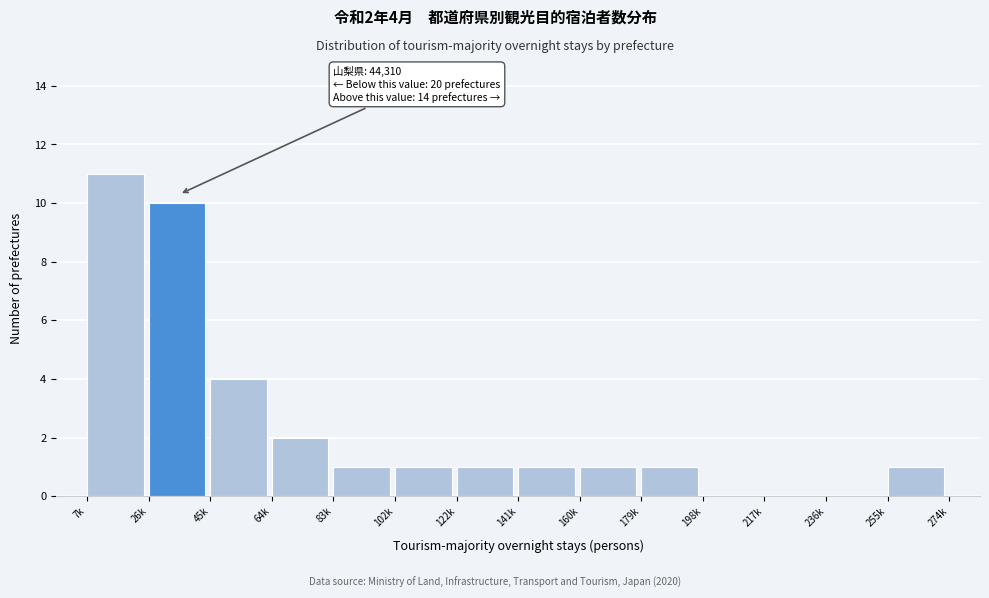

Reading right to left, extract all data points from this chart.

255k=1	236k=0	217k=0	198k=0	179k=1	160k=1	141k=1	122k=1	102k=1	83k=1	64k=2	45k=4	26k=10	7k=11